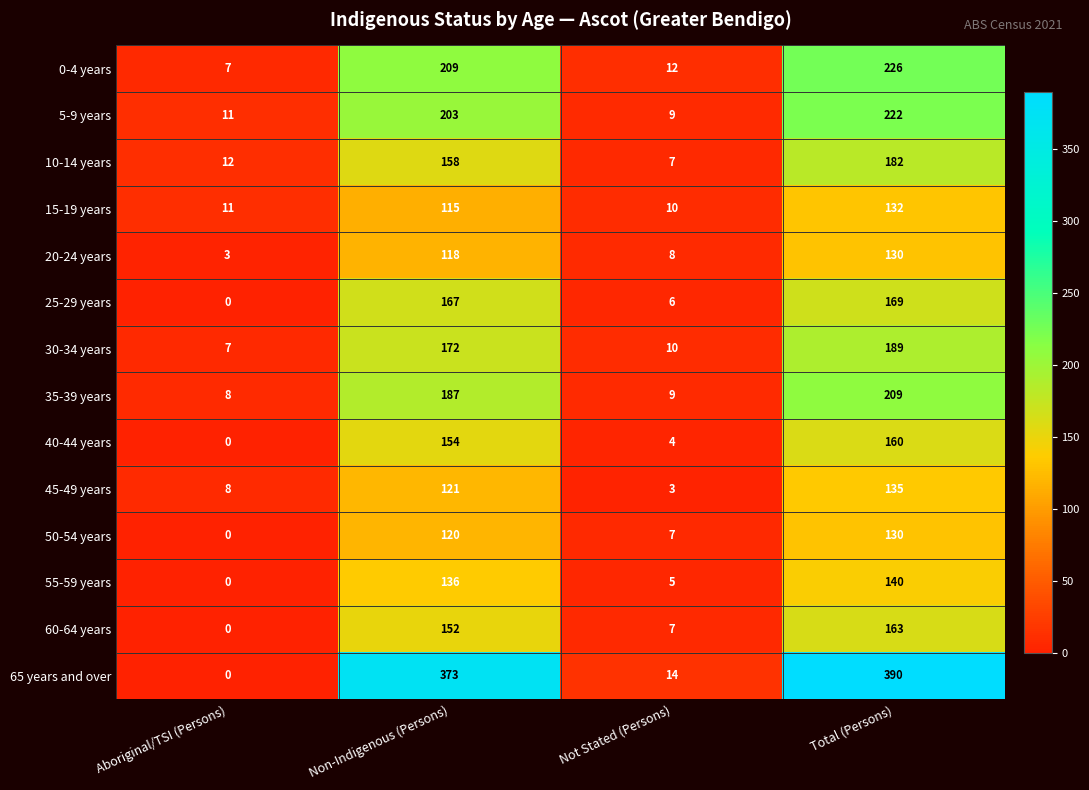

List the labels in order of 0-4 years value, smallest first.

Aboriginal/TSI (Persons), Not Stated (Persons), Non-Indigenous (Persons), Total (Persons)